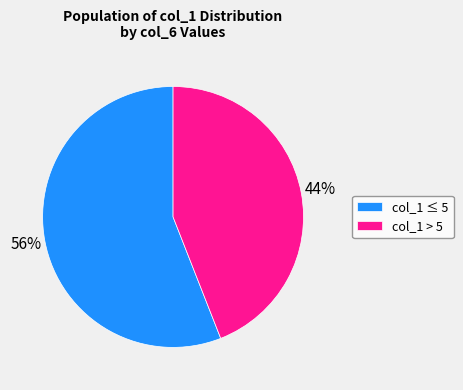

Which slice is the largest?

col_1 ≤ 5